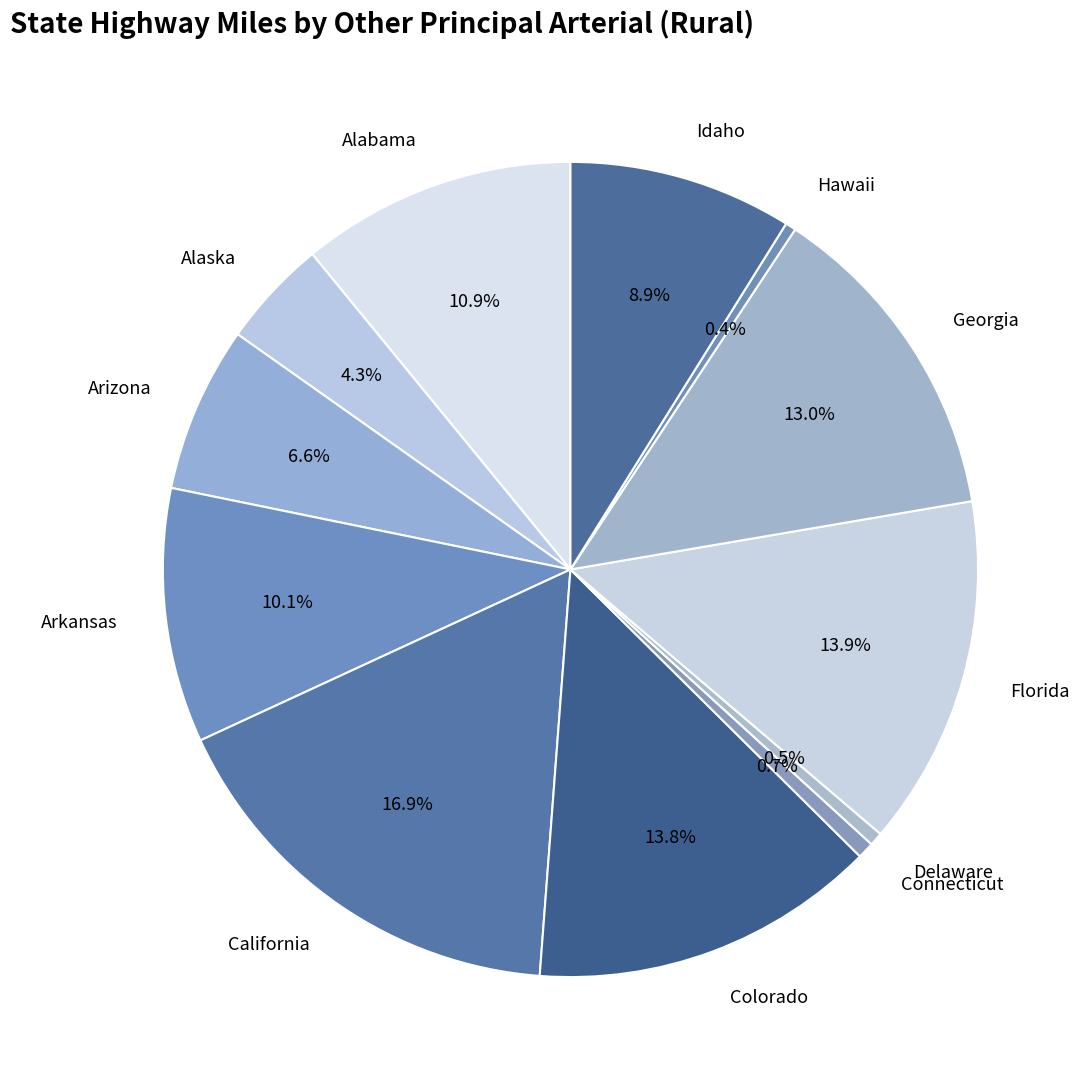

Which category has the biggest portion of the pie?

California